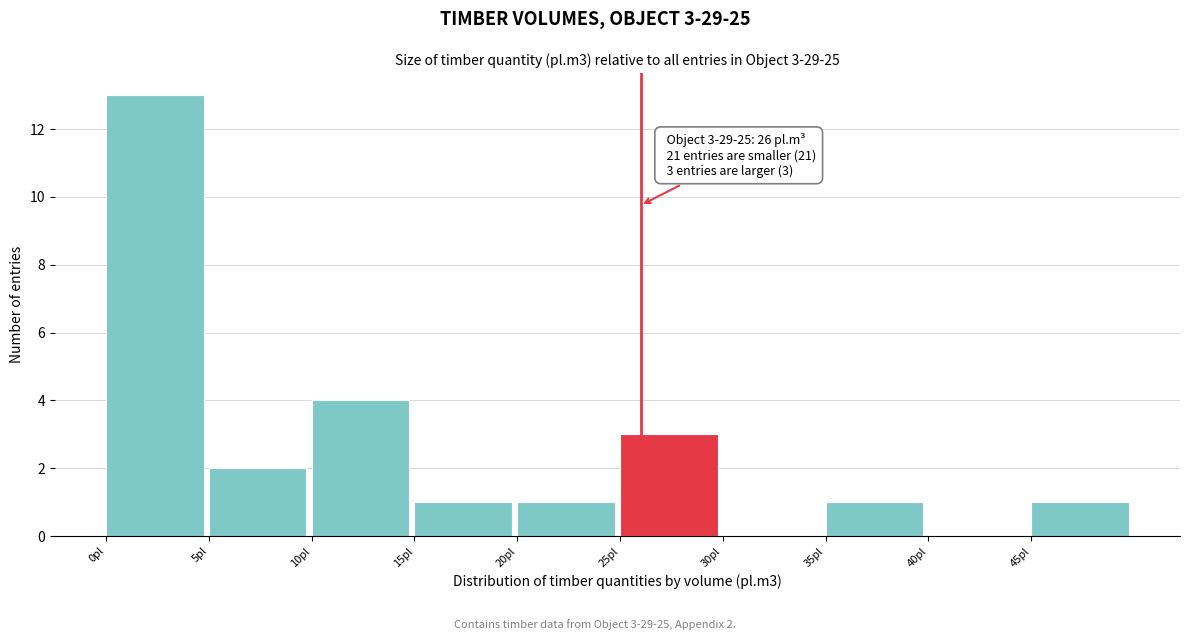

Which range on the x-axis has the tallest bar?

0 to 5